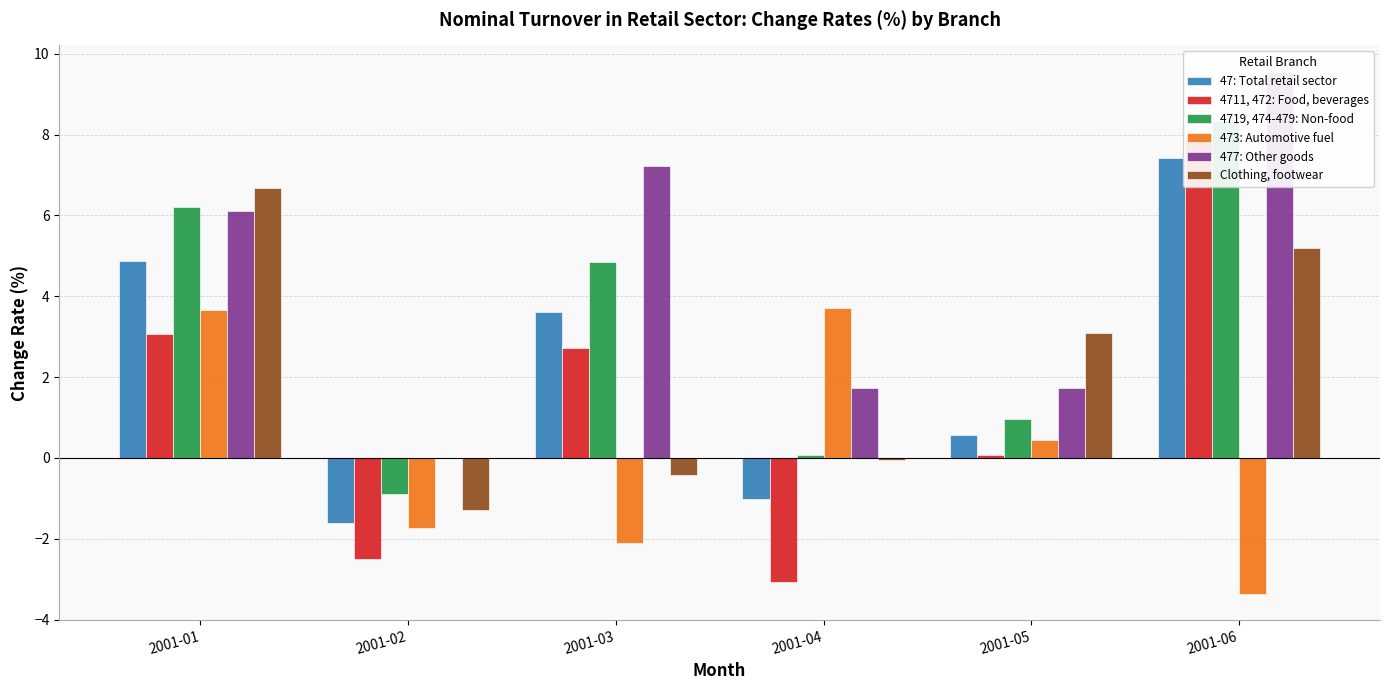

List the series in order of their peak value, highest first.

477: Other goods, 4719, 474-479: Non-food, 4711, 472: Food, beverages, 47: Total retail sector, Clothing, footwear, 473: Automotive fuel